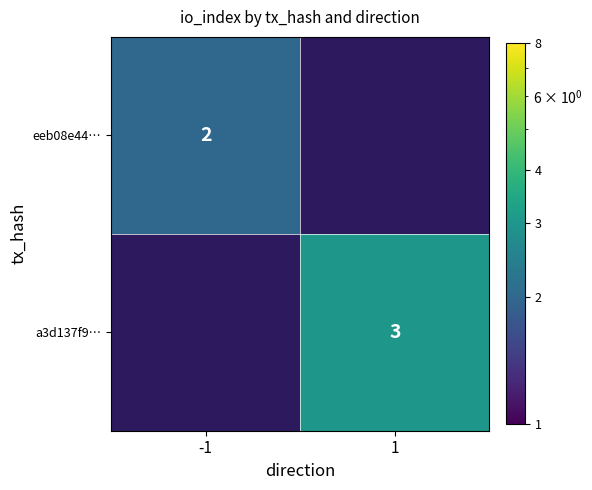

The value of a3d137f9… at 1 is 1. True or false?

False